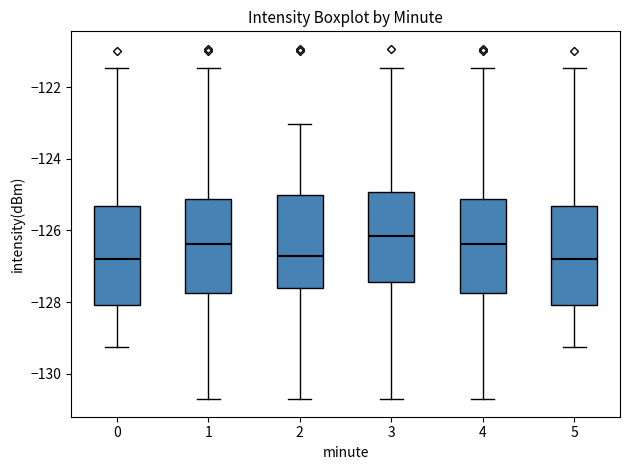

Where does the upper whisker of the box at x = 0 end on the y-axis? The values are not printed on the chart, so give them approximately, as read against the axis.

-121.4